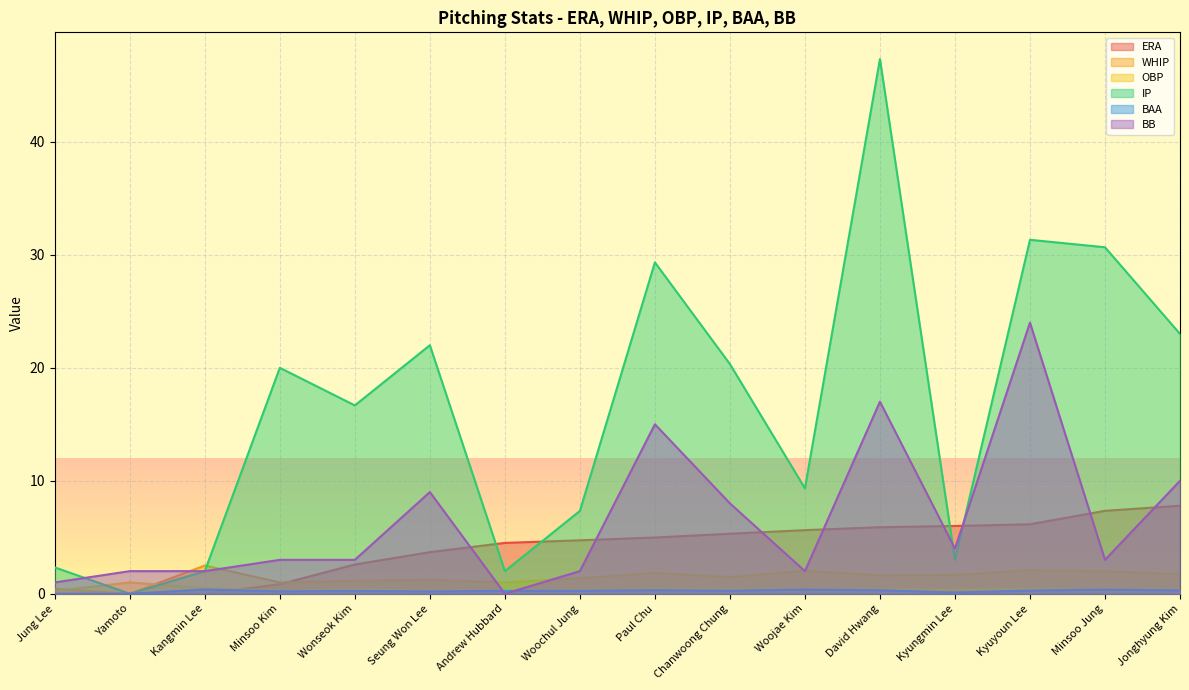

True or false: BB has a value of 8.0 at Chanwoong Chung.

True